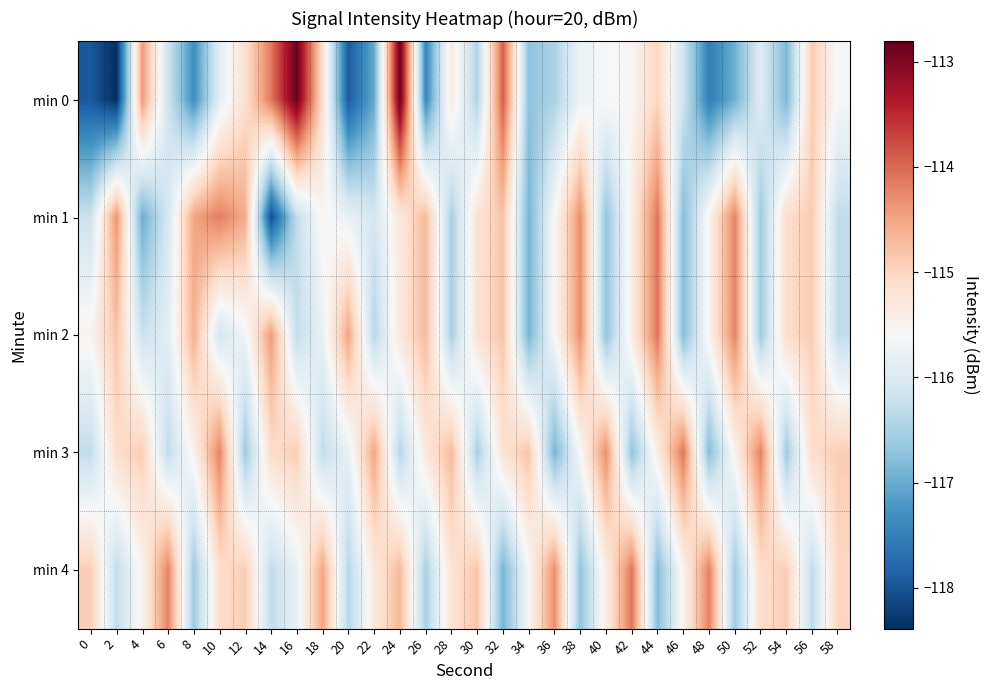

Which label corresponds to the largest value in the chart?

24